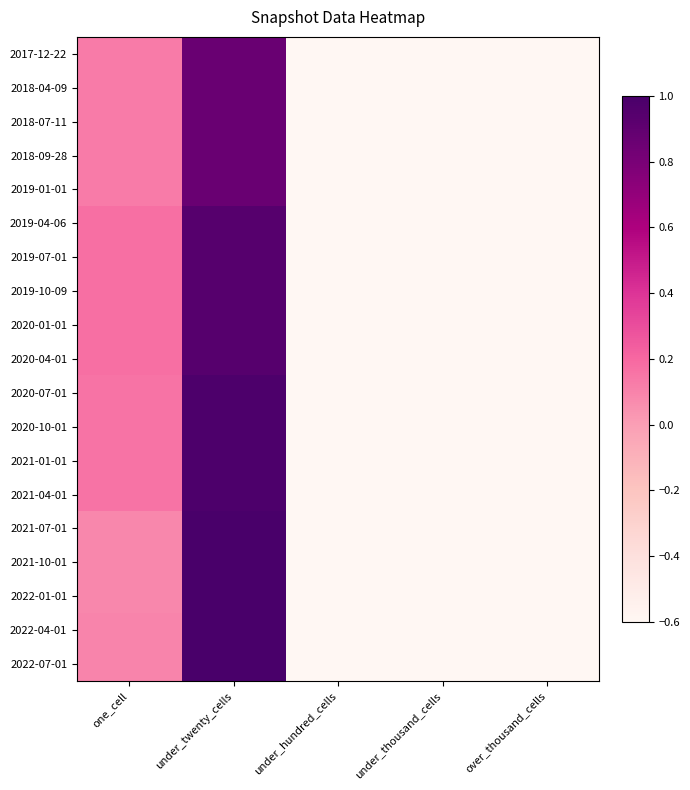

Which label corresponds to the smallest value in the chart?

under_hundred_cells